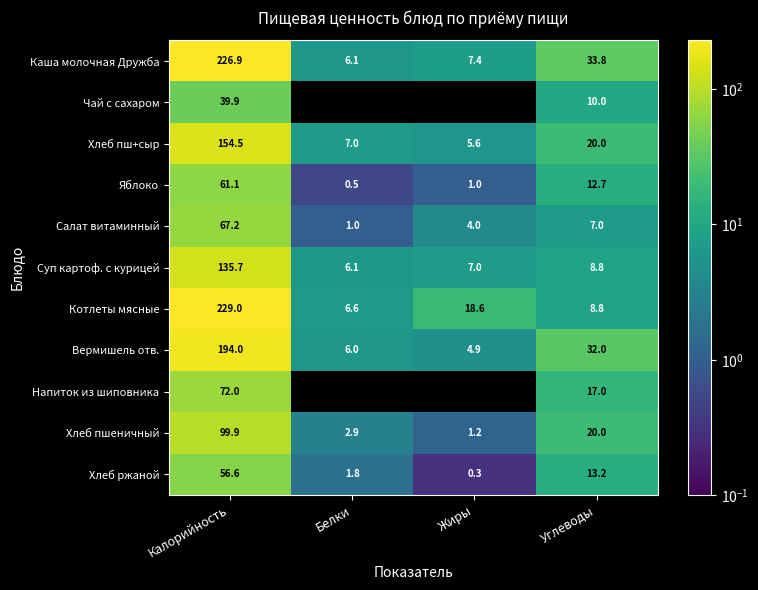

How many data points in Вермишель отв. are less than 32?

2